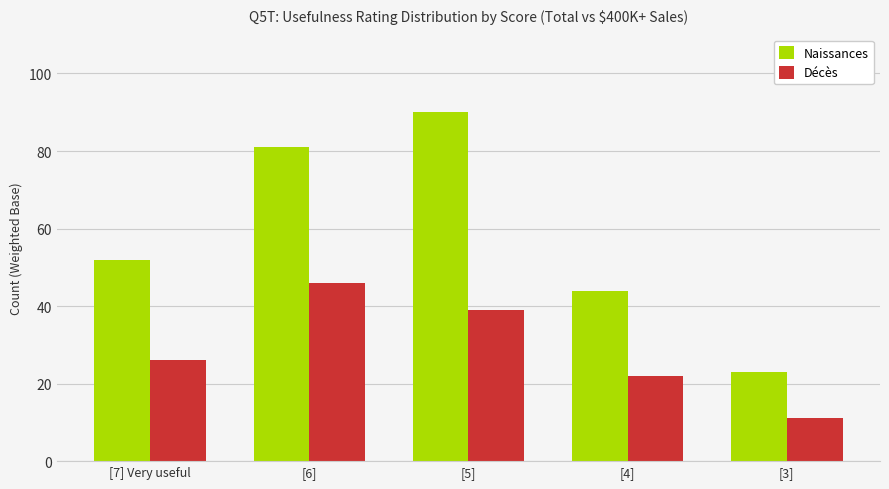

Rank the series by their average value, from lowest to highest.

Décès, Naissances